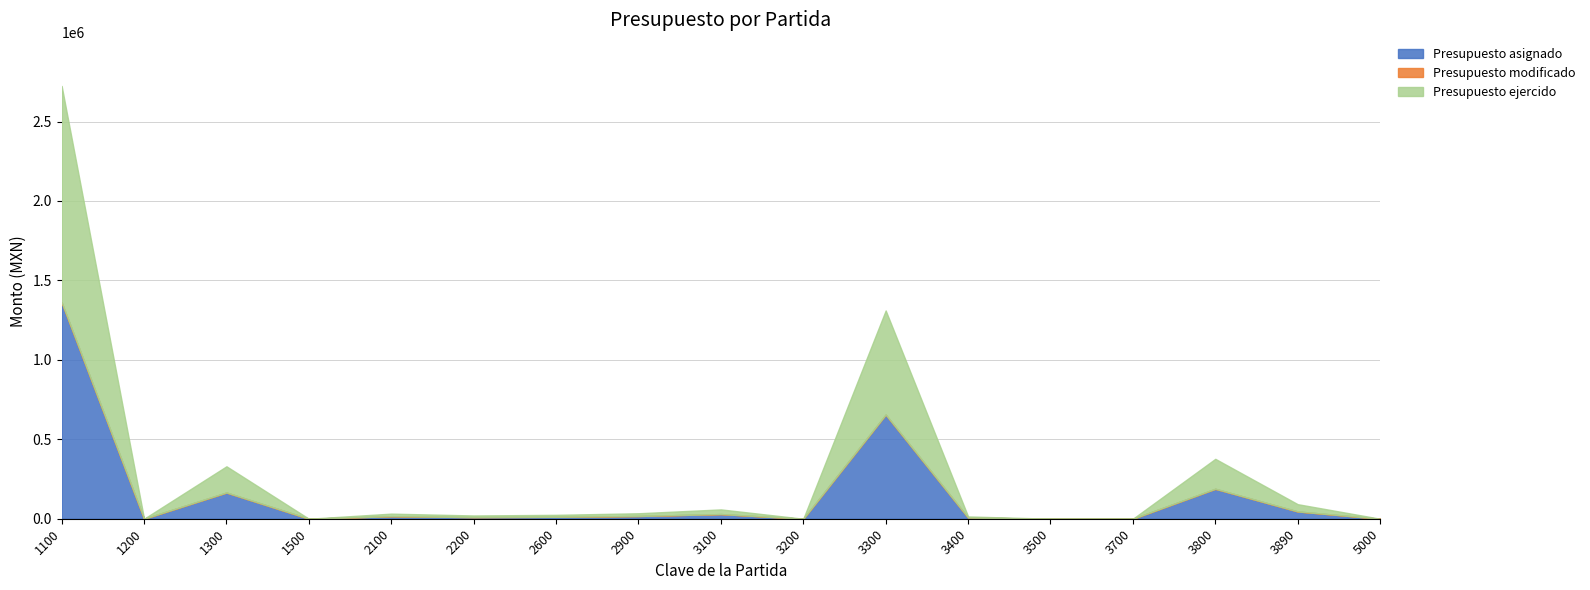

Rank the series by their maximum value, from lowest to highest.

Presupuesto modificado, Presupuesto asignado, Presupuesto ejercido